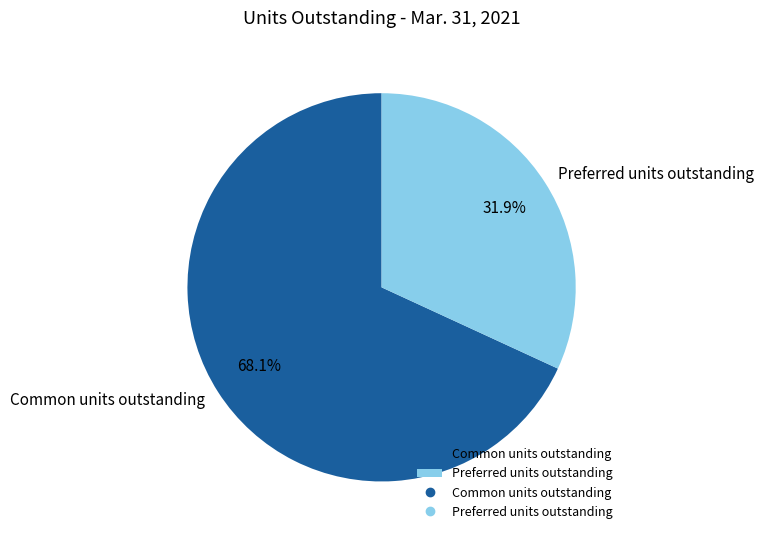

Which slice is the smallest?

Preferred units outstanding